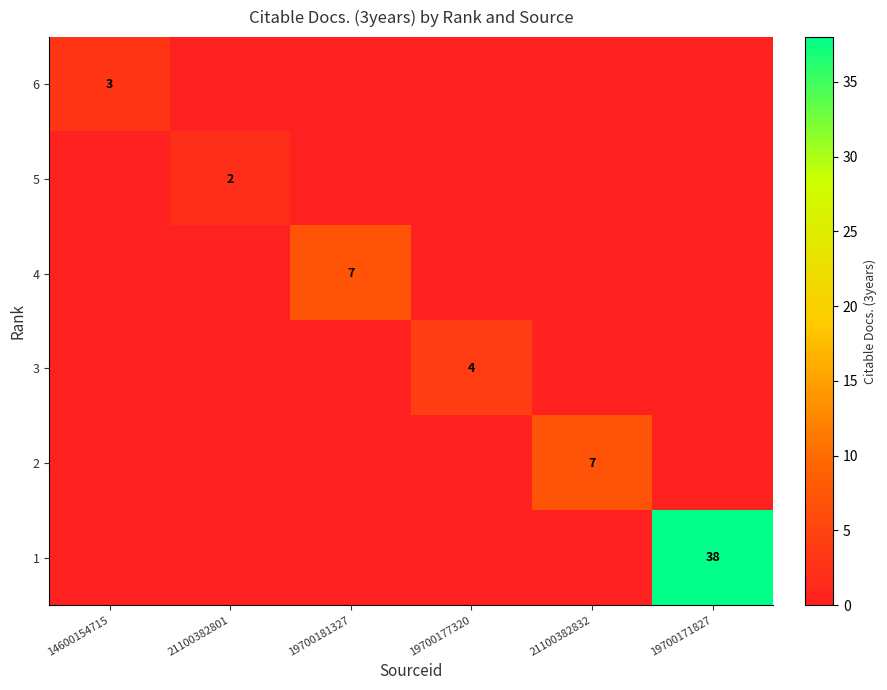

True or false: 4 has a value of 11 at 19700181327.

False